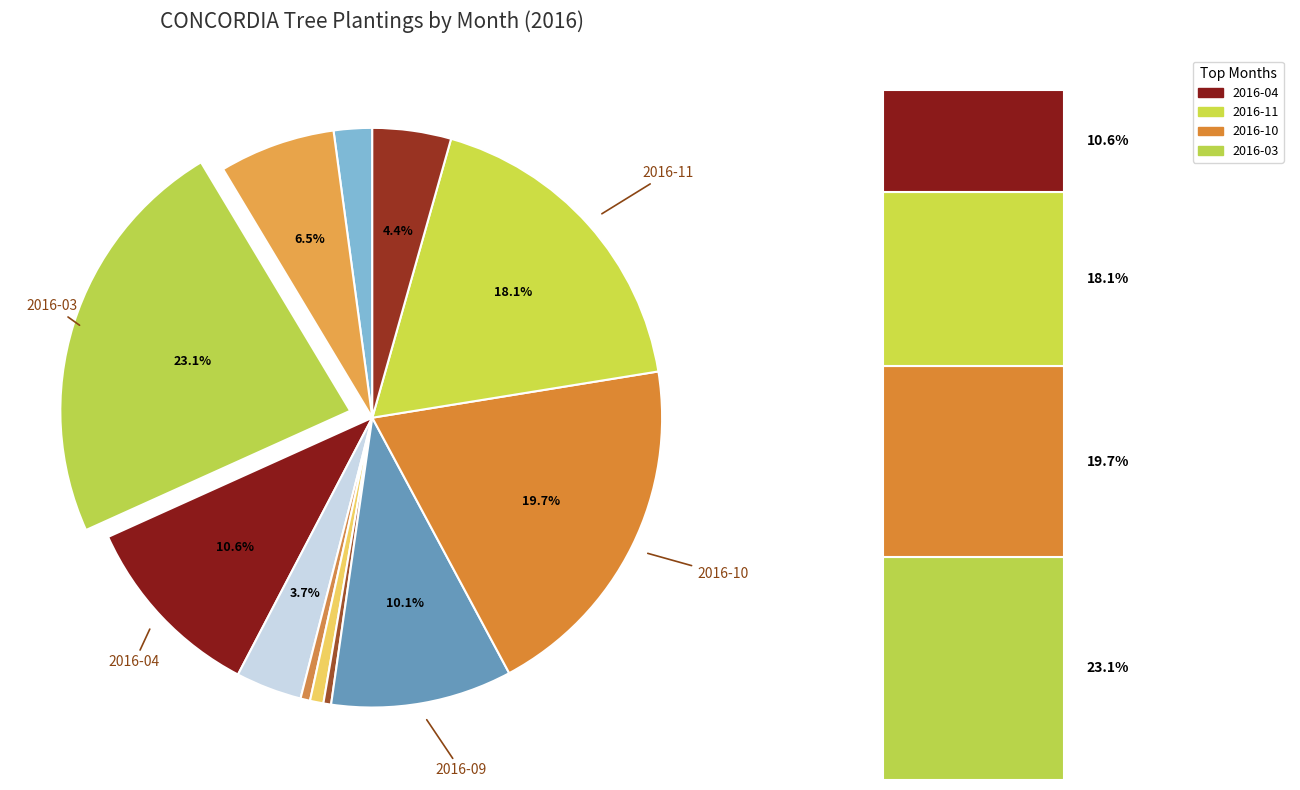

Does 2016-08 account for over 50% of the chart?

No